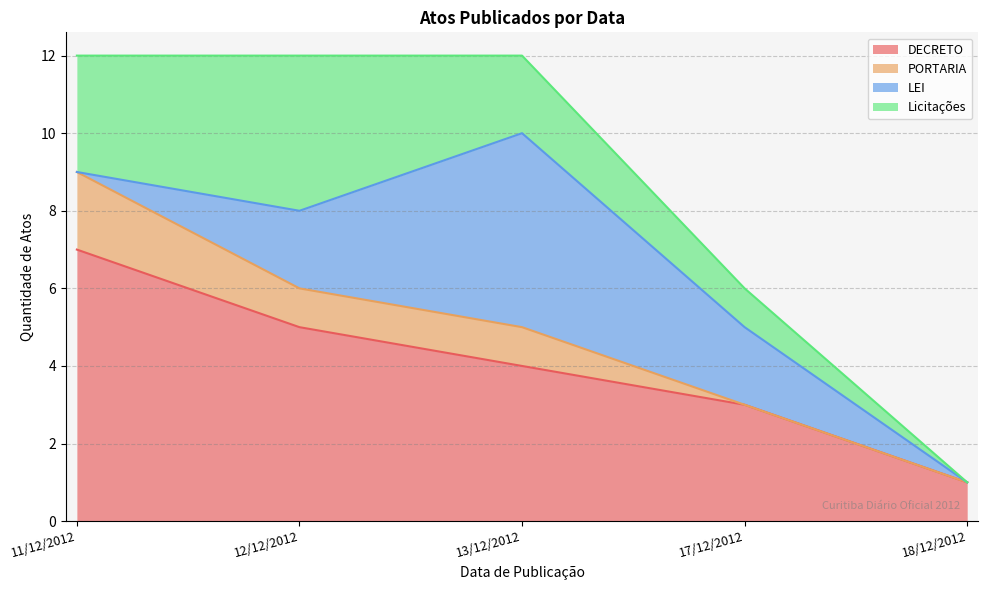

What is the average value of the Licitações series?

2